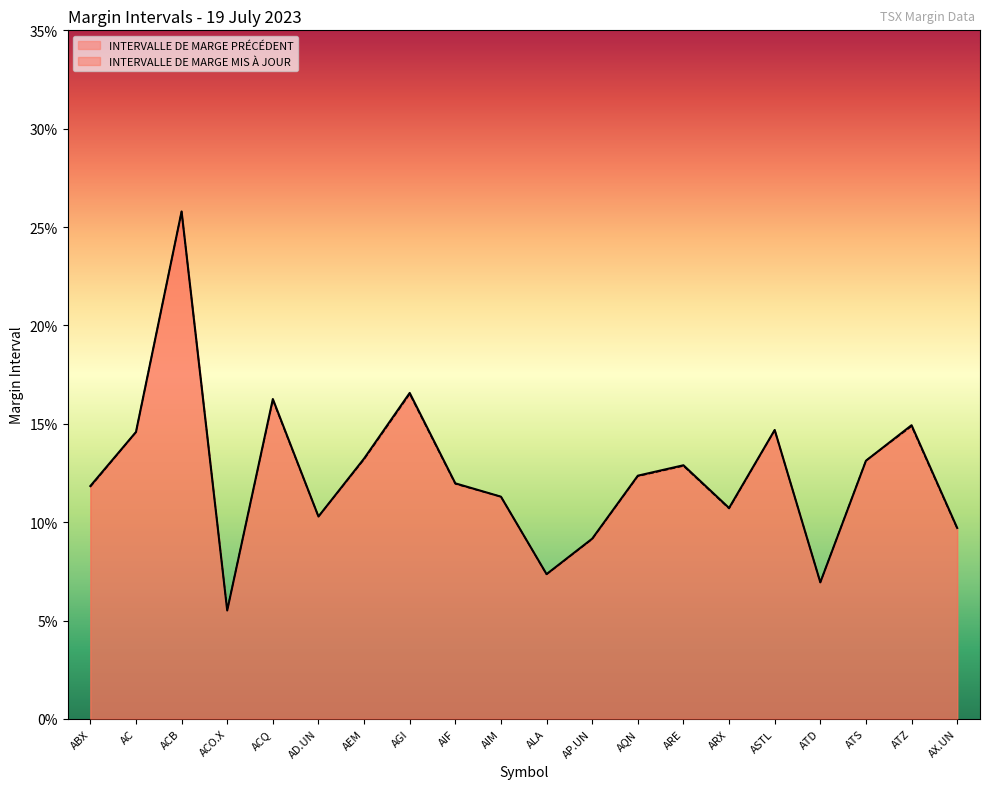

Where do INTERVALLE DE MARGE PRÉCÉDENT and INTERVALLE DE MARGE MIS À JOUR first cross each other?

ACB and ACO.X